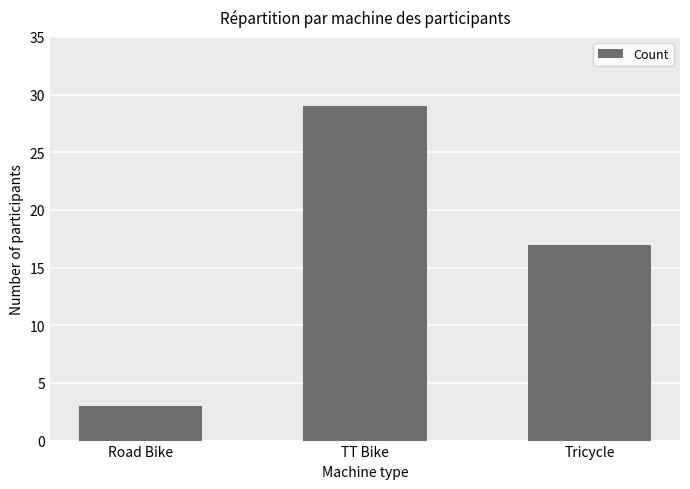

Which label corresponds to the smallest value in the chart?

Road Bike